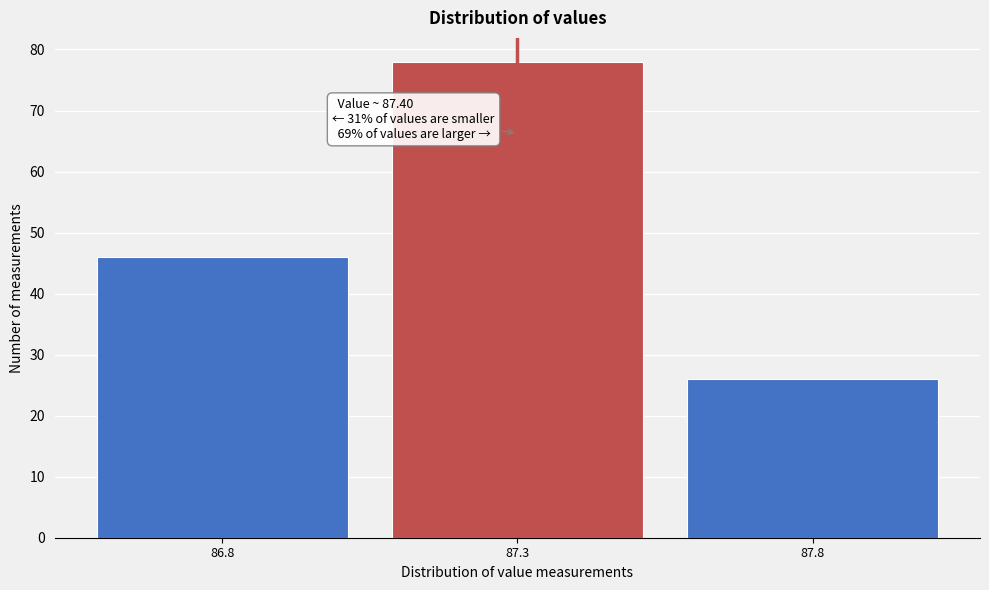

Reading left to right, transcribe all the data shown in this chart.

46	78	26